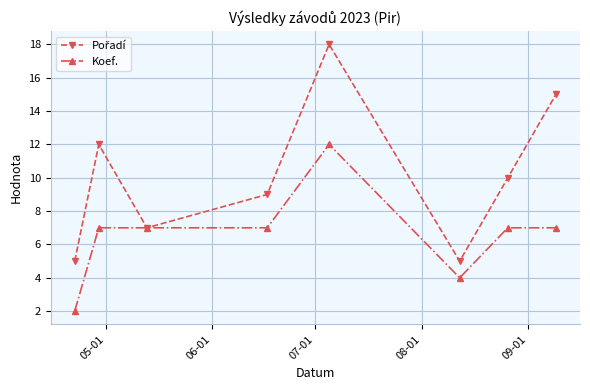

At how many categories does at least one series exceed 3?

8